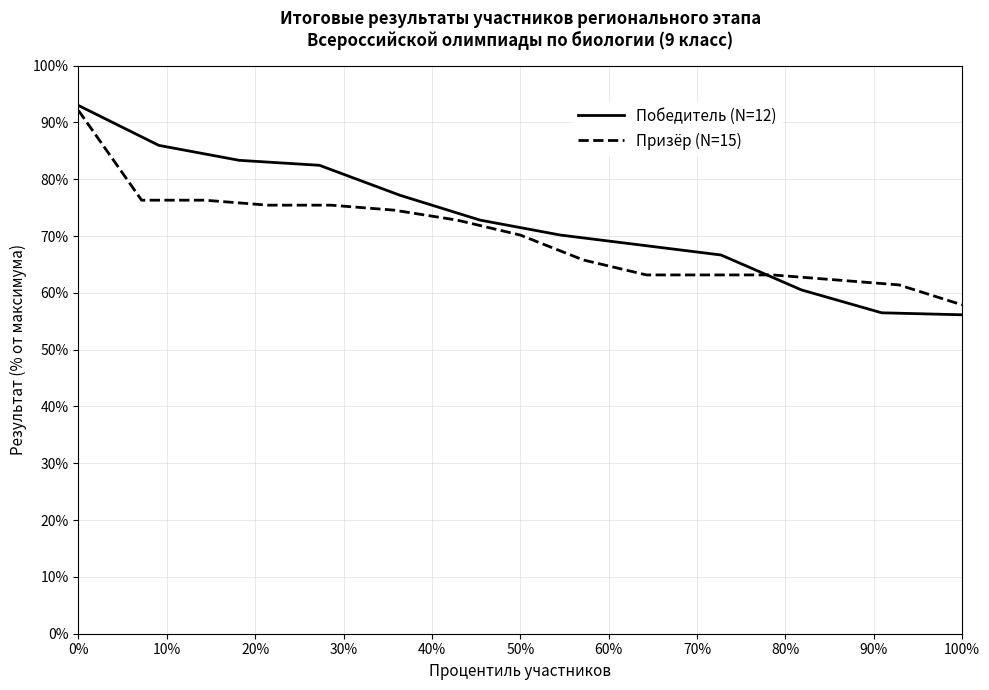

The value of Призёр (N=15) at 100% is 57.9. True or false?

True